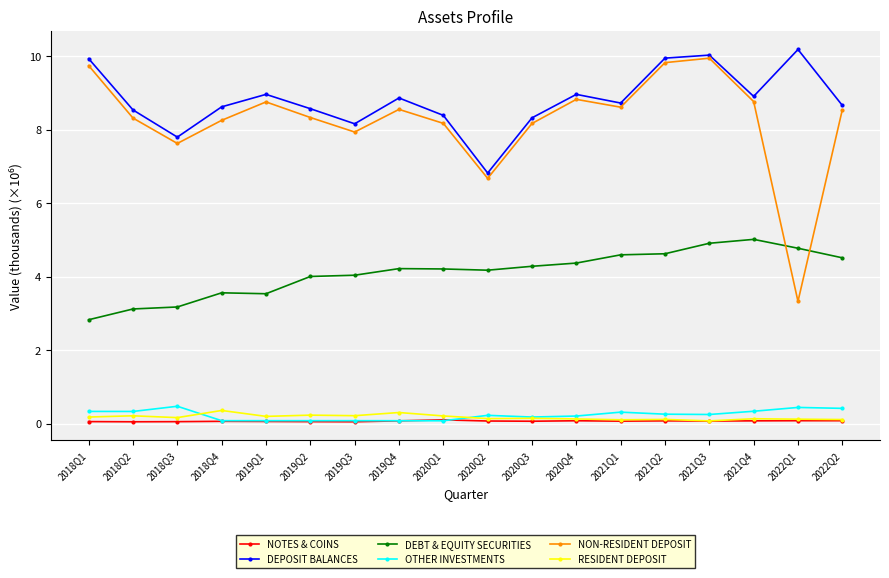

What is the difference between the NON-RESIDENT DEPOSIT values at 2019Q2 and 2020Q1?

0.2